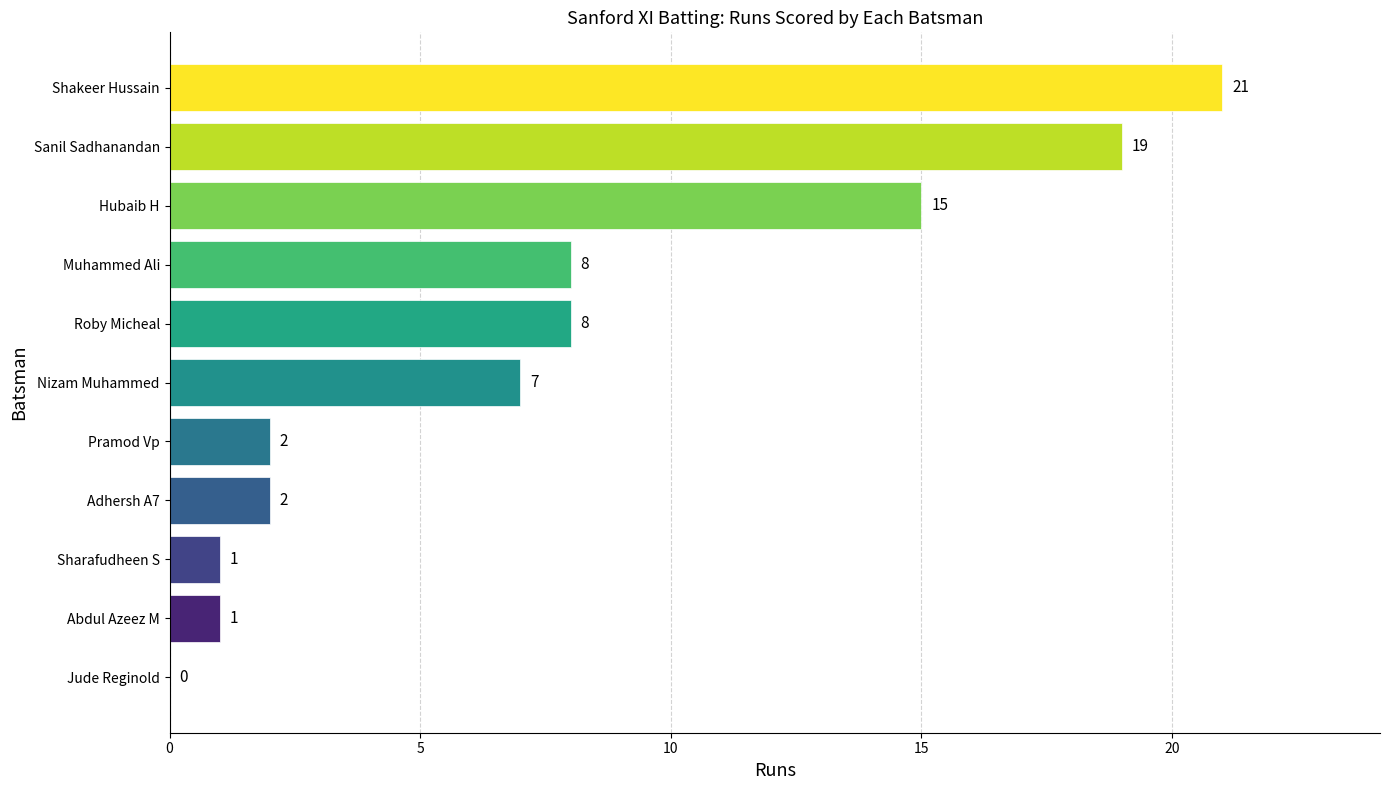

What is the sum of the values at Muhammed Ali and Roby Micheal?

16